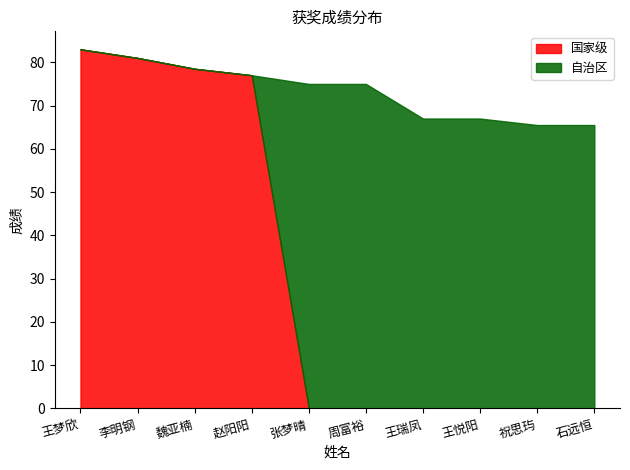

Which series has the widest spread of values?

国家级